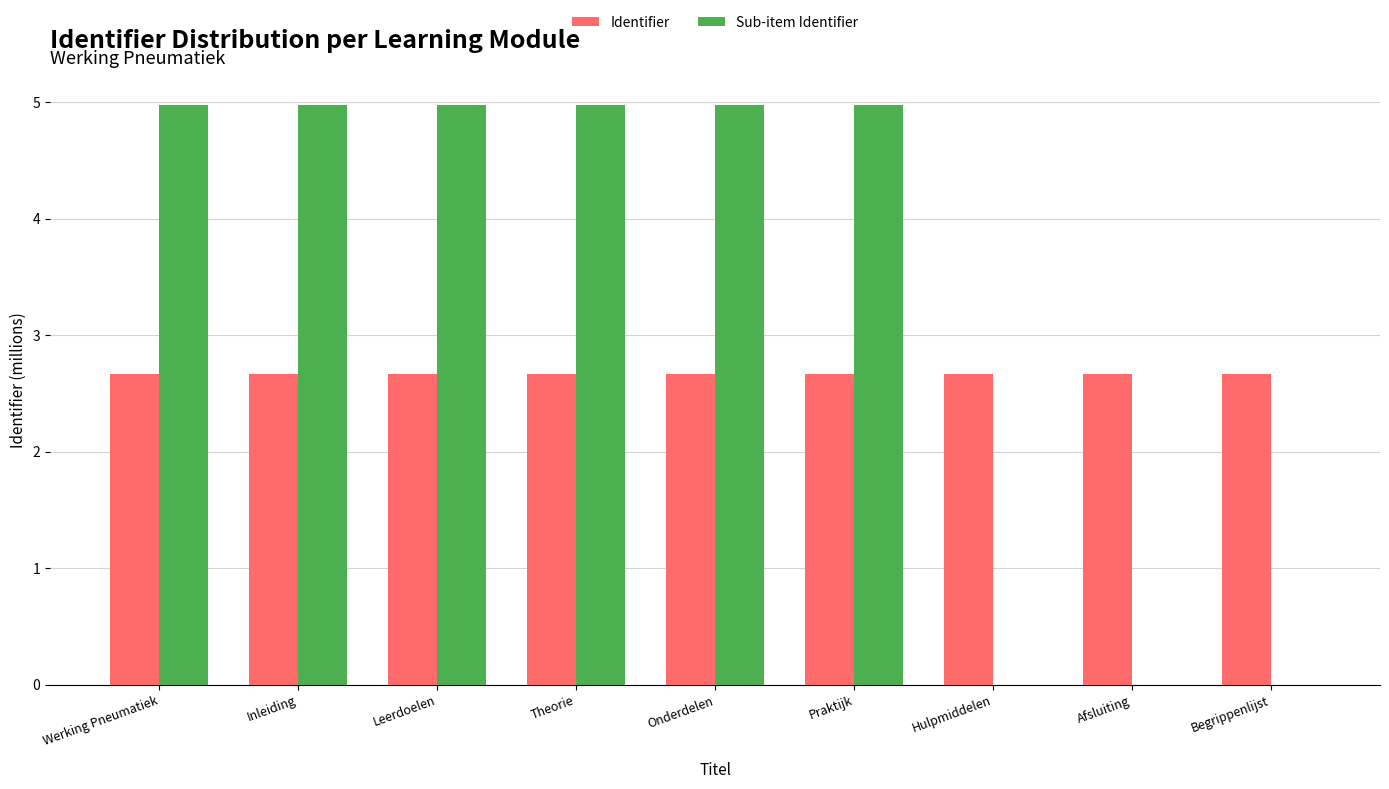

How many categories are shown in the chart?

9